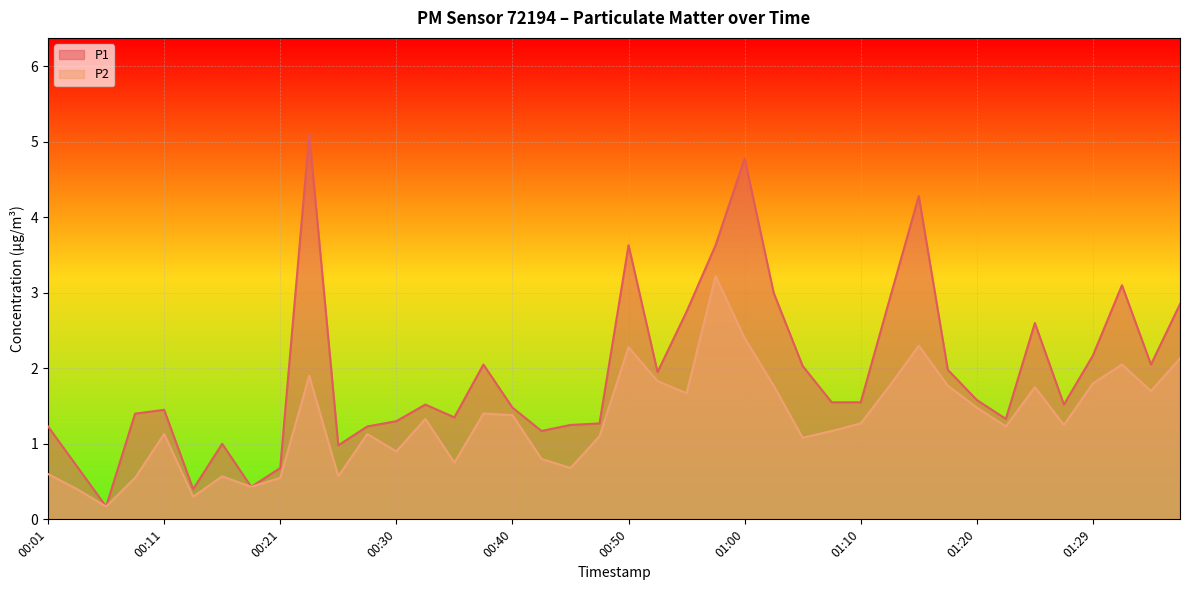

True or false: P2 and P1 intersect in this chart.

False